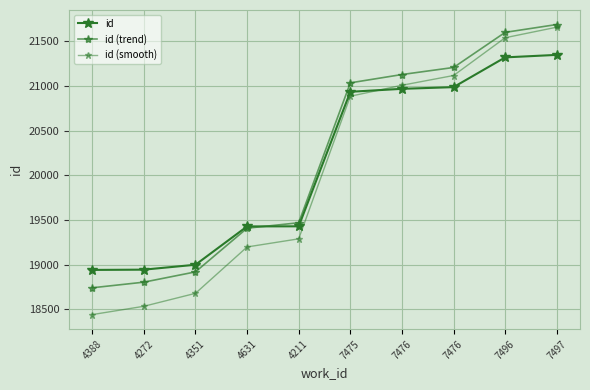

How many lines are shown in the chart?

3